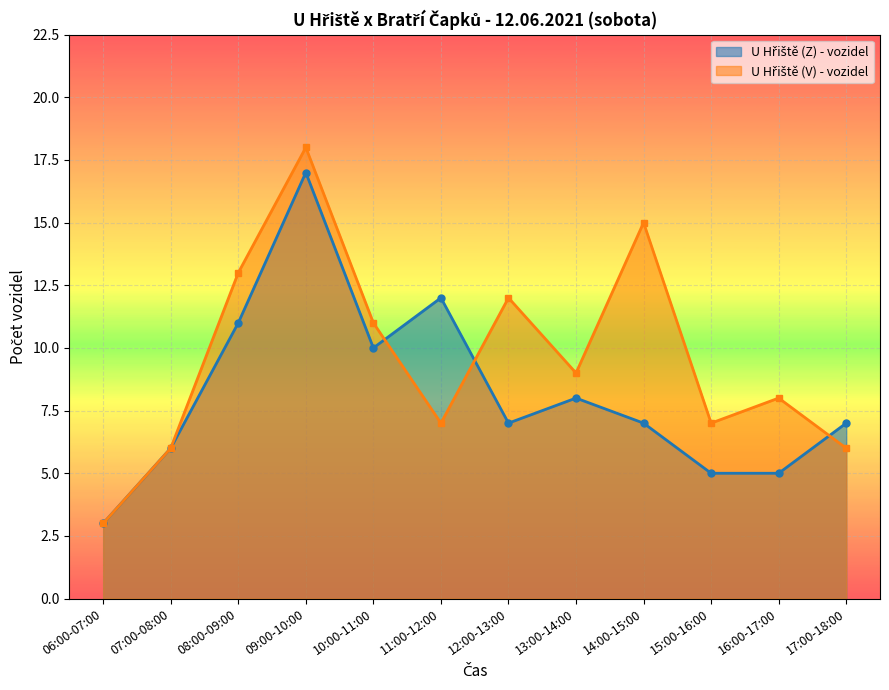

Reading left to right, list all the values displayed in this chart.

U Hřiště (Z) - vozidel: 06:00-07:00=3	07:00-08:00=6	08:00-09:00=11	09:00-10:00=17	10:00-11:00=10	11:00-12:00=12	12:00-13:00=7	13:00-14:00=8	14:00-15:00=7	15:00-16:00=5	16:00-17:00=5	17:00-18:00=7
U Hřiště (V) - vozidel: 06:00-07:00=3	07:00-08:00=6	08:00-09:00=13	09:00-10:00=18	10:00-11:00=11	11:00-12:00=7	12:00-13:00=12	13:00-14:00=9	14:00-15:00=15	15:00-16:00=7	16:00-17:00=8	17:00-18:00=6